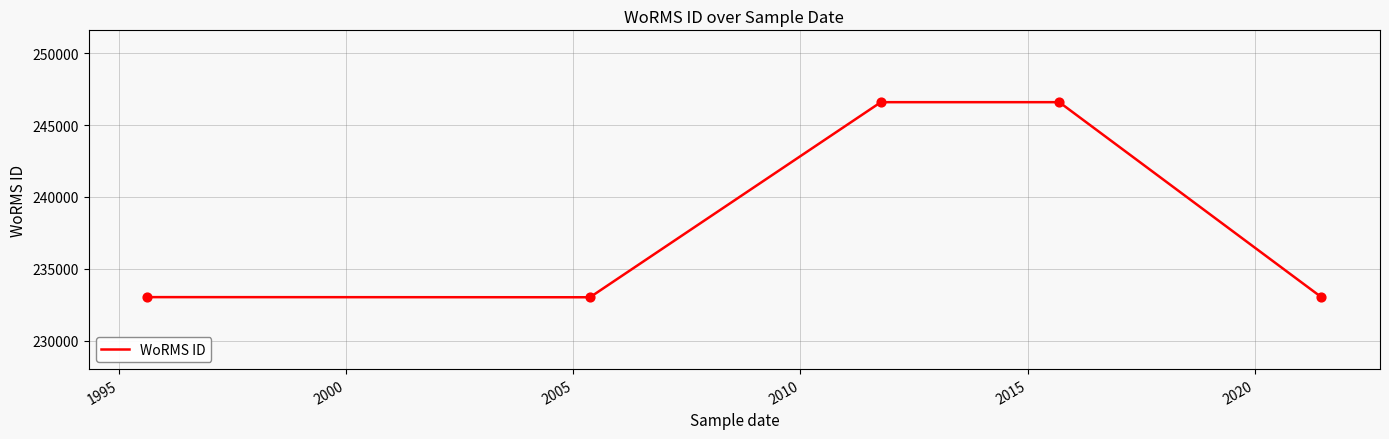

What is the average value?

238450